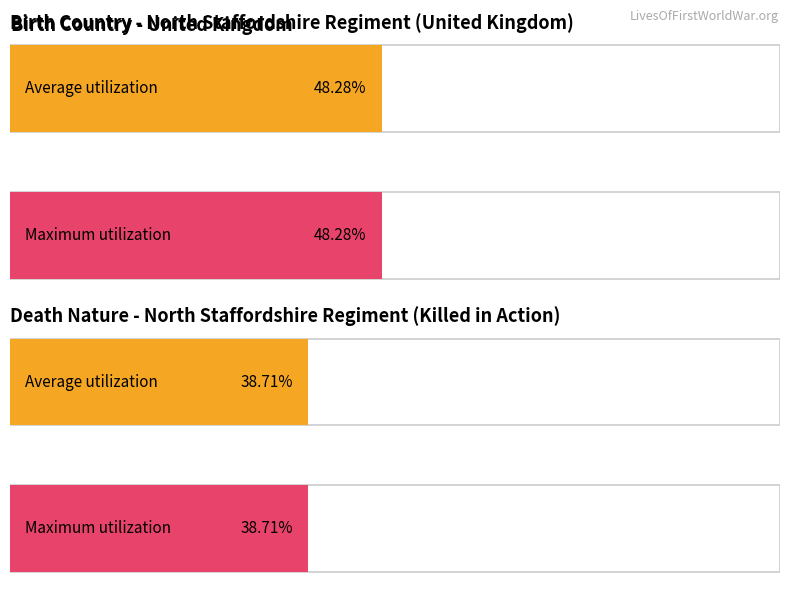

Which series has the largest range (max minus min)?

Maximum utilization